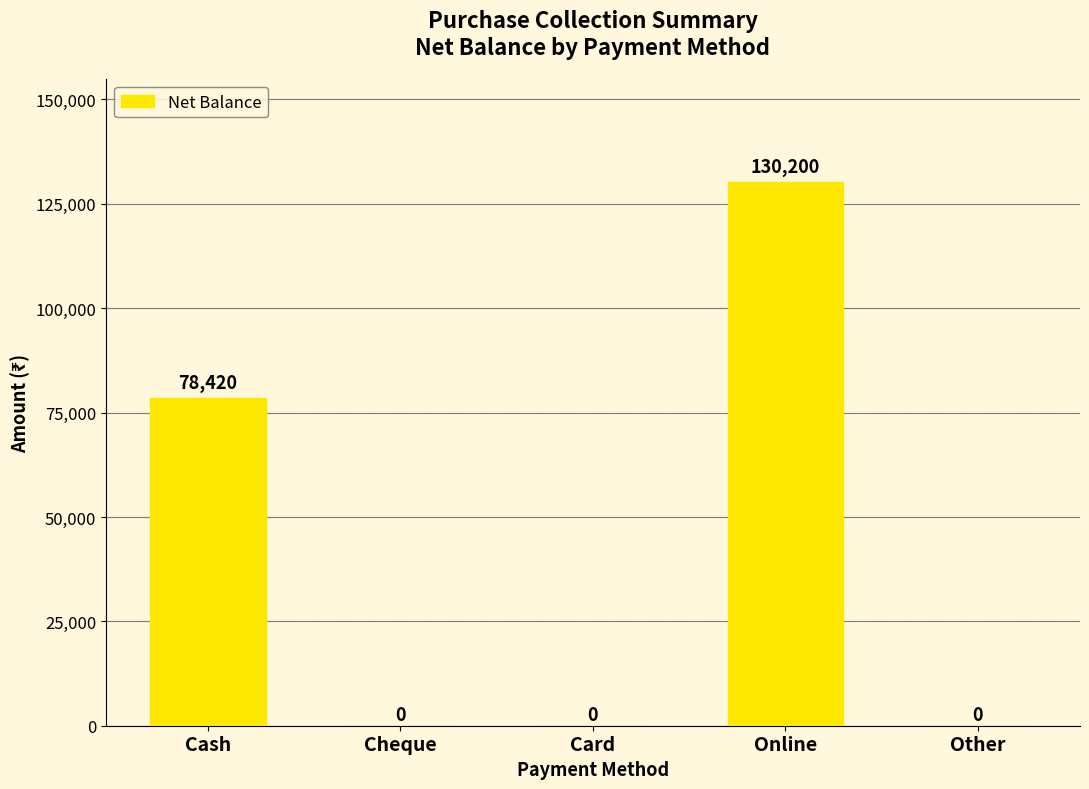

True or false: the data shows -44244 at Cheque.

False